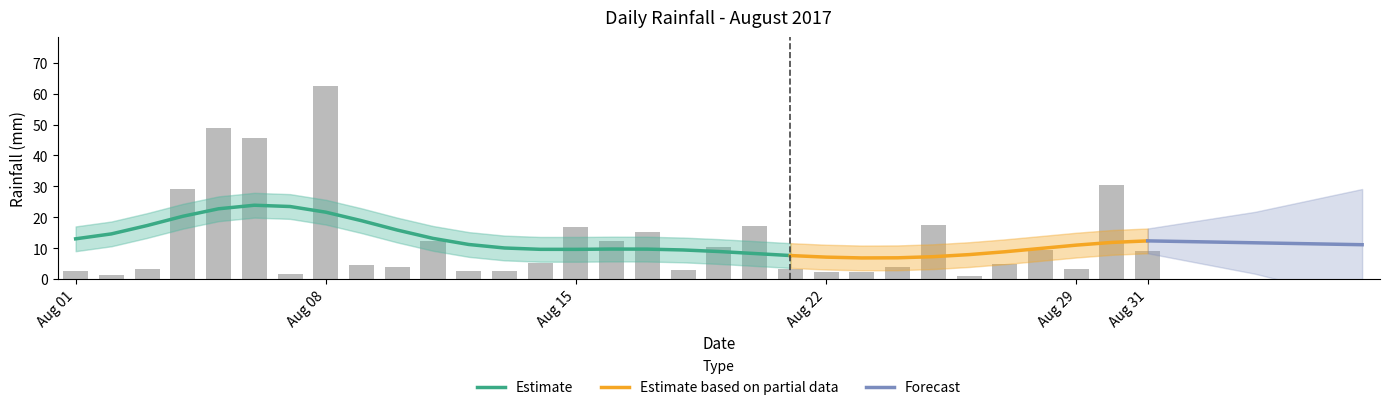

Is it true that the value at 2017-08-07 is 1.8?

True